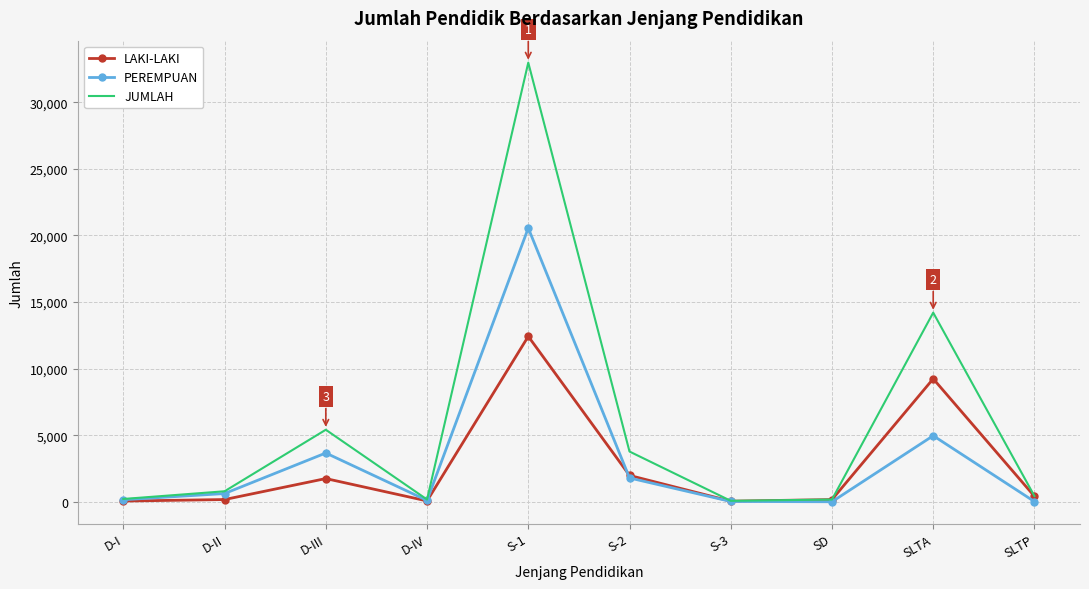

Rank the series at SLTA from highest to lowest value.

JUMLAH, LAKI-LAKI, PEREMPUAN